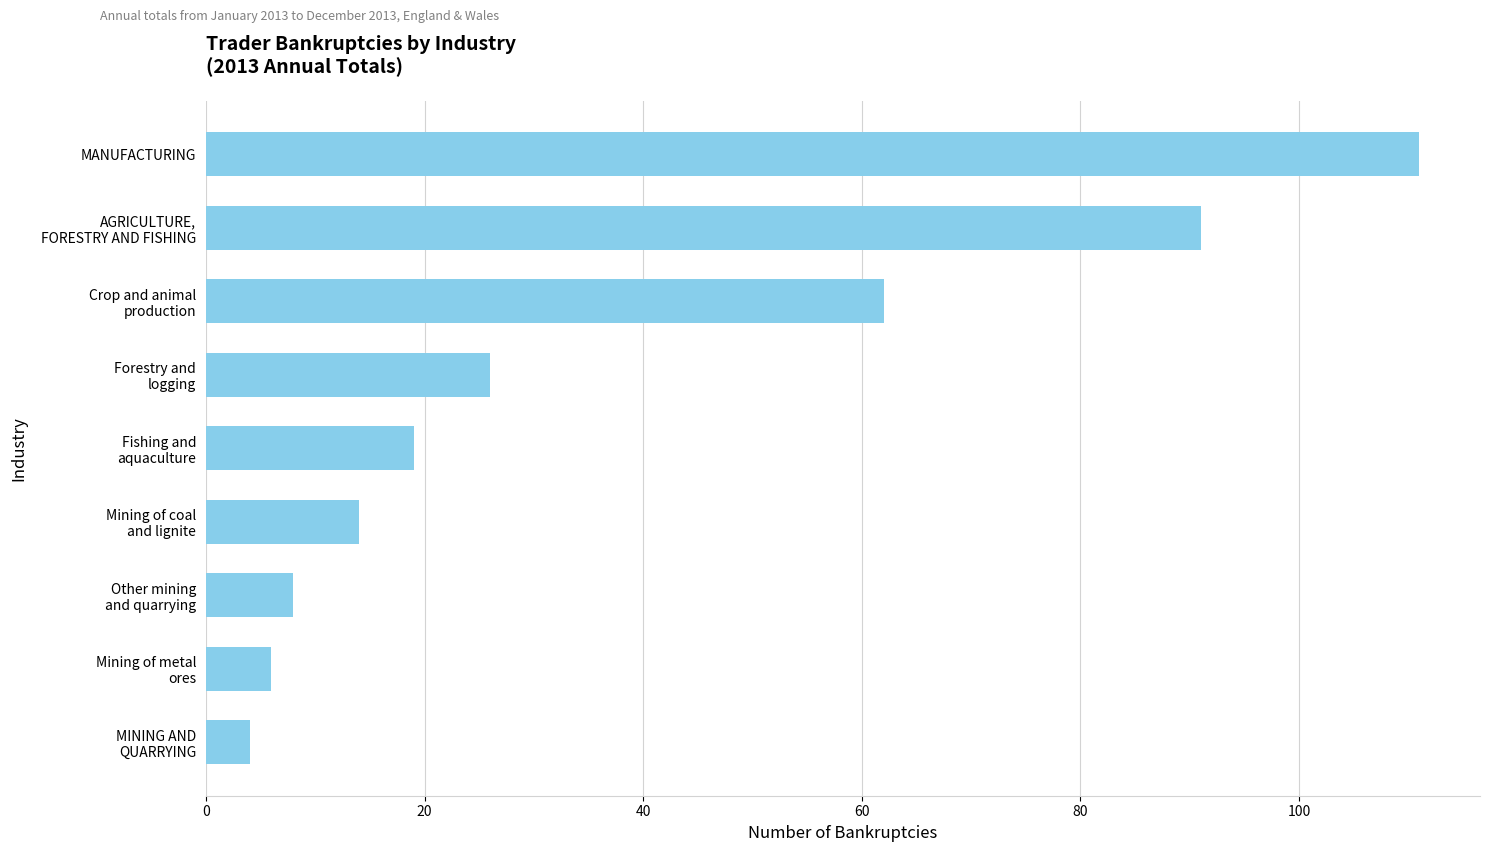

How many categories are shown in the chart?

9